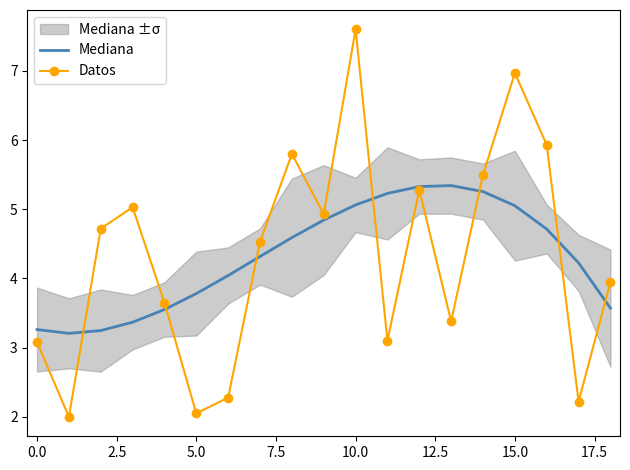

What is the maximum value for Mediana?

5.3